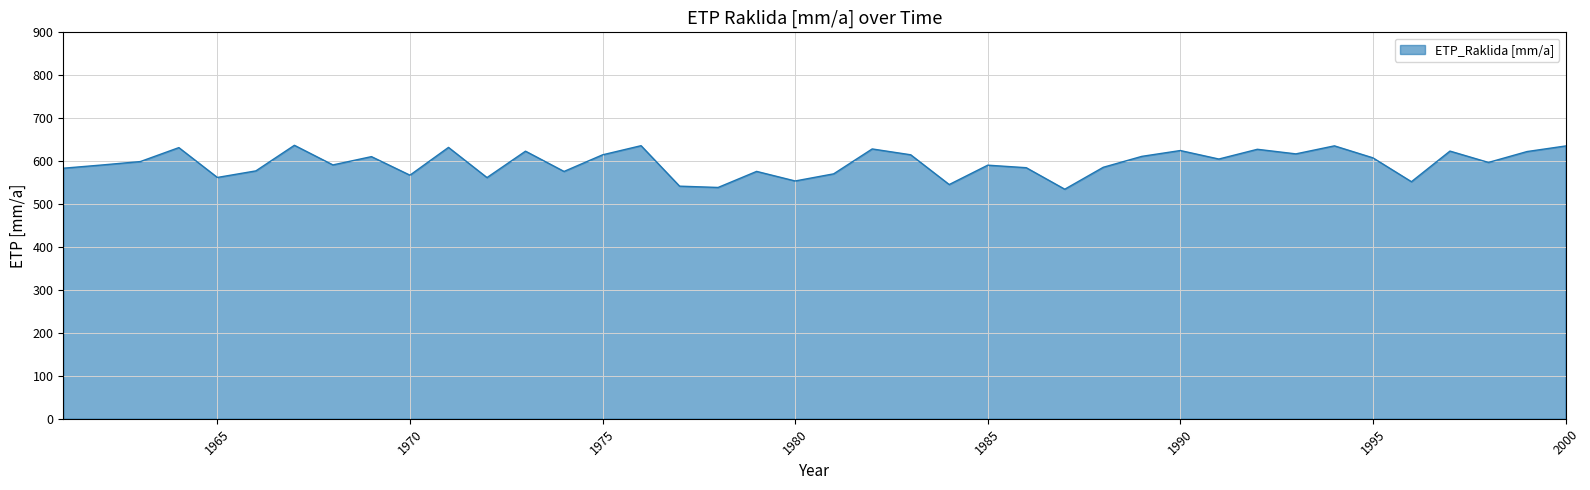

What is the difference between the maximum and minimum values?

102.3